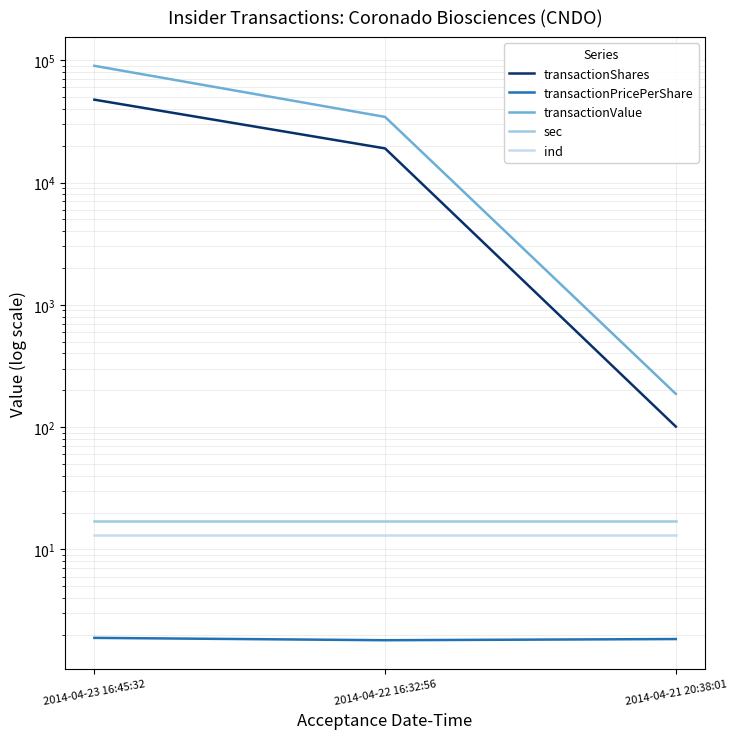

At which label does transactionValue reach its minimum?

2014-04-21 20:38:01